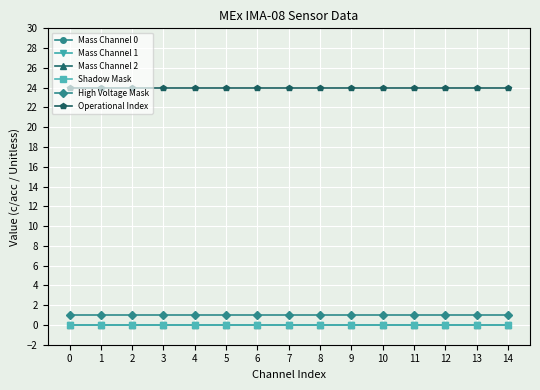

The value of High Voltage Mask at 4 is 1. True or false?

True